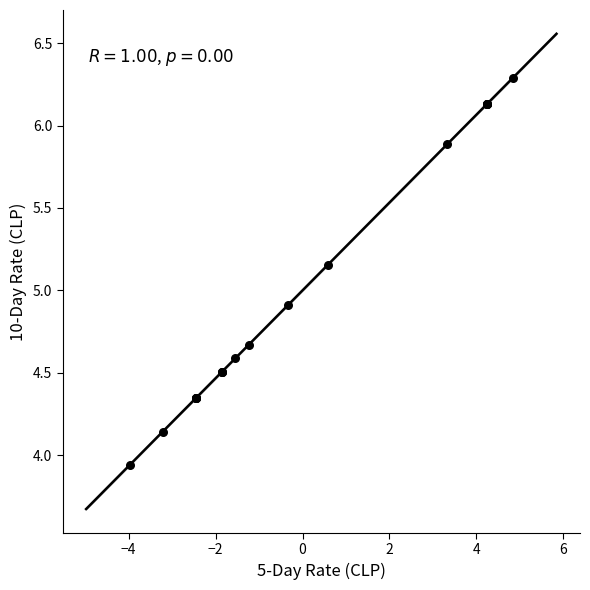

What Y value in the scatter plot is closest to 5?

4.9